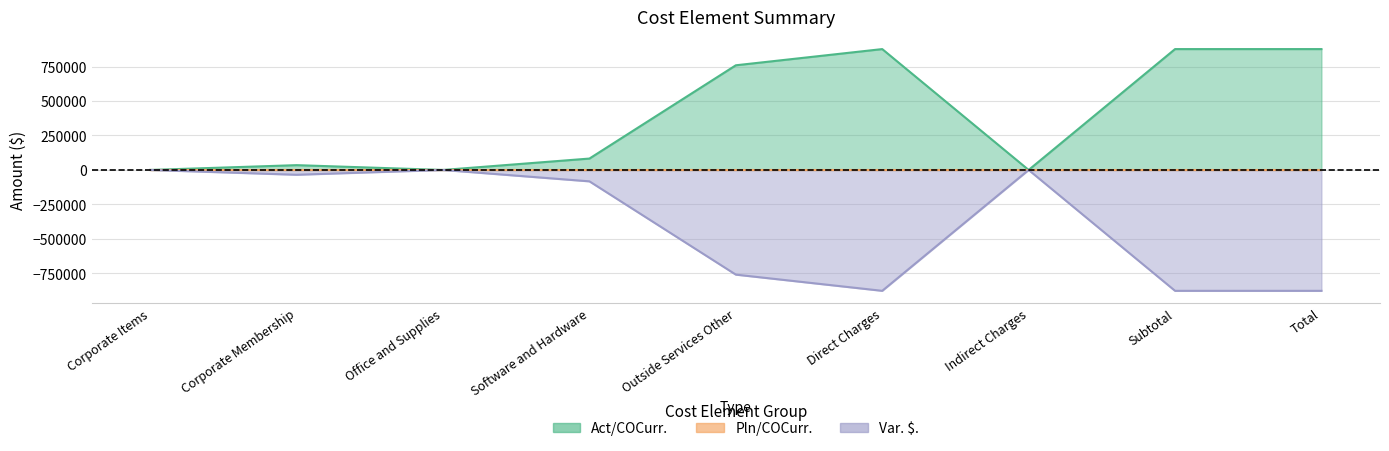

Count the number of categories in the chart.

9